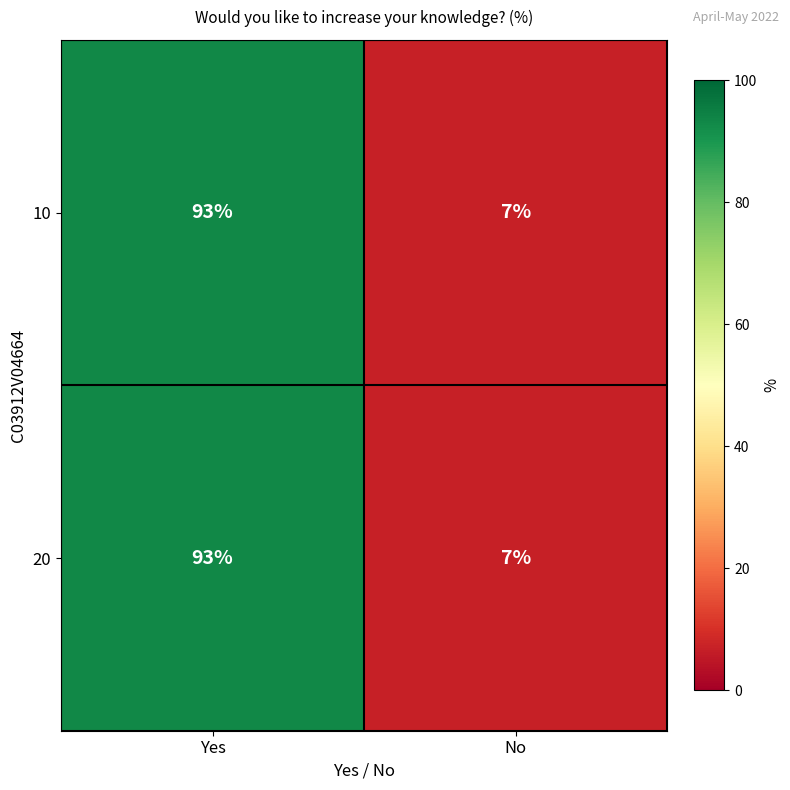

At which category is the sum across all series the highest?

Yes